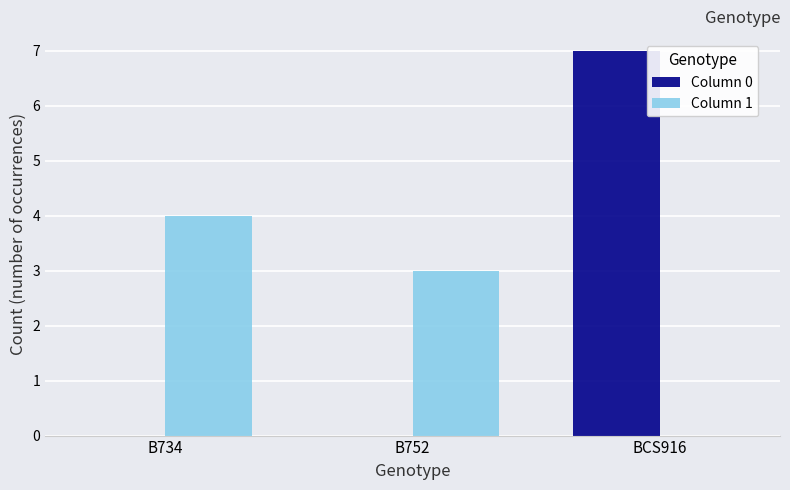

At which category is the sum across all series the highest?

BCS916